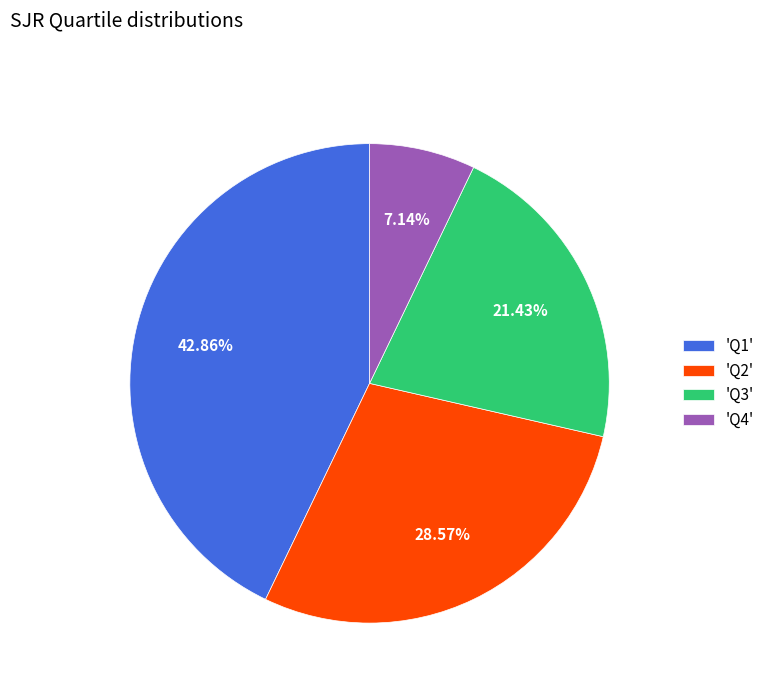

Is there any slice that represents more than half of the pie?

No